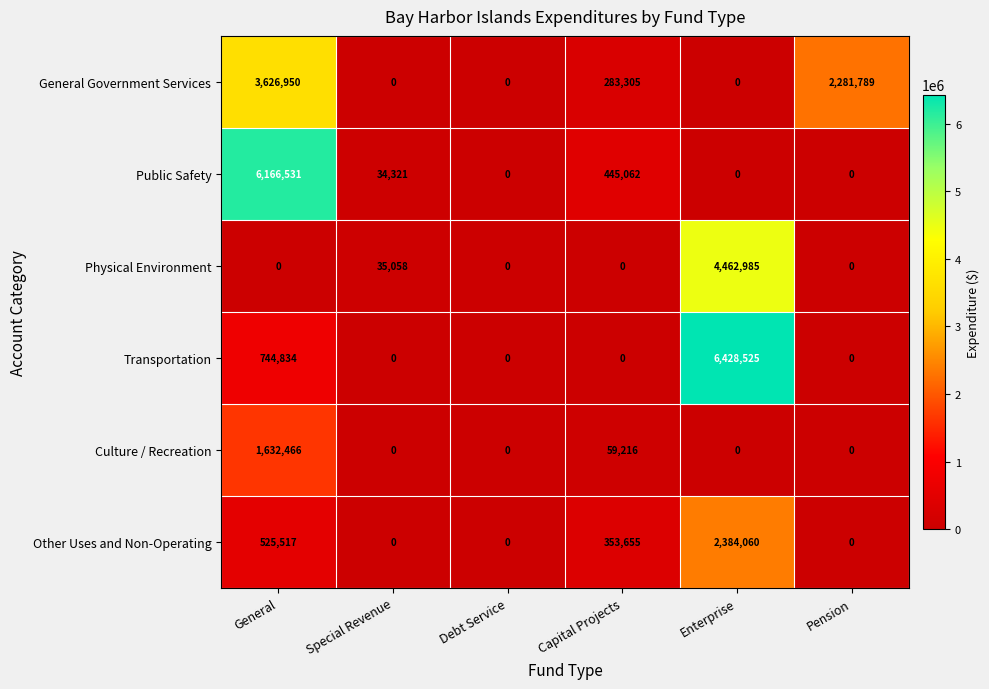

What is the greatest value displayed?

6428525